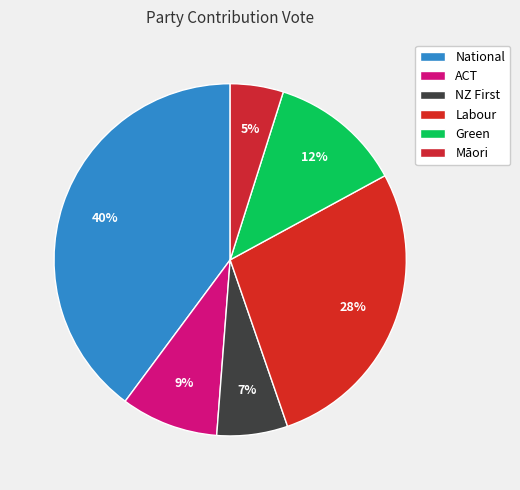

Is there a majority slice in this chart?

No